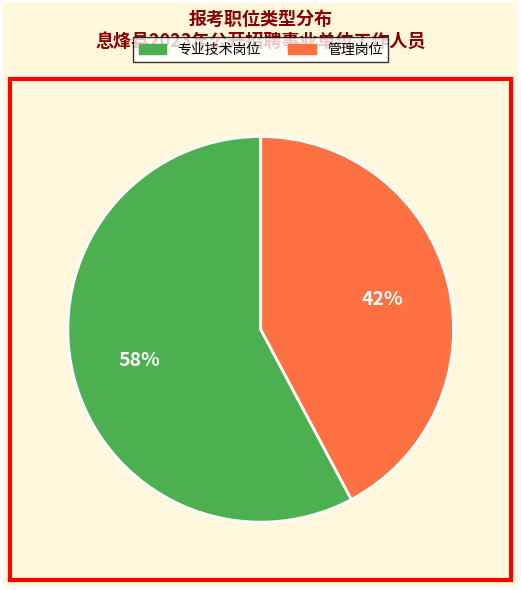

Which category has the biggest portion of the pie?

专业技术岗位